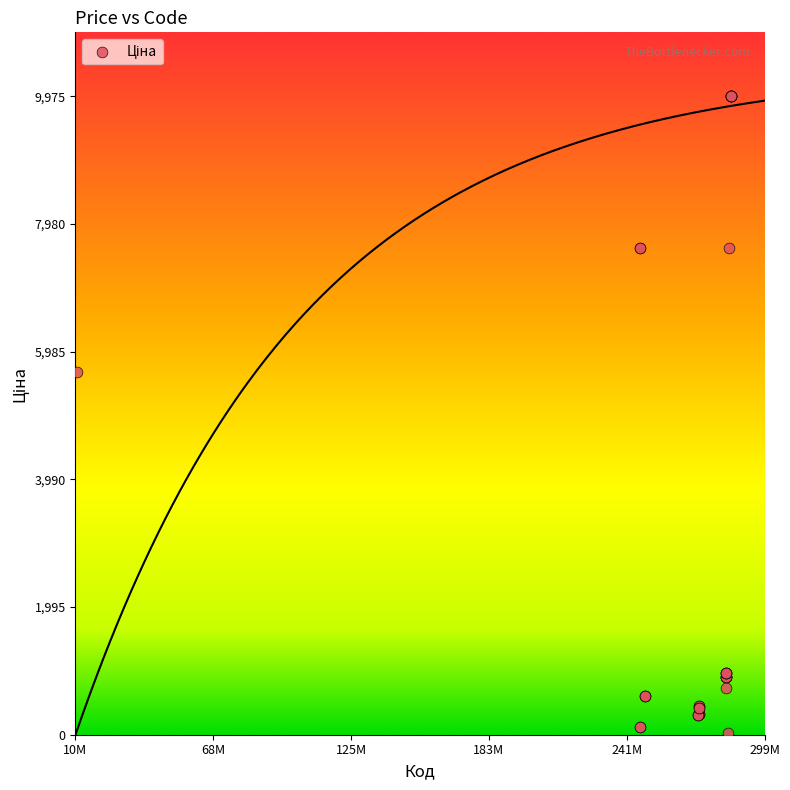

What Y value in the scatter plot is closest to 5003?

5673.8